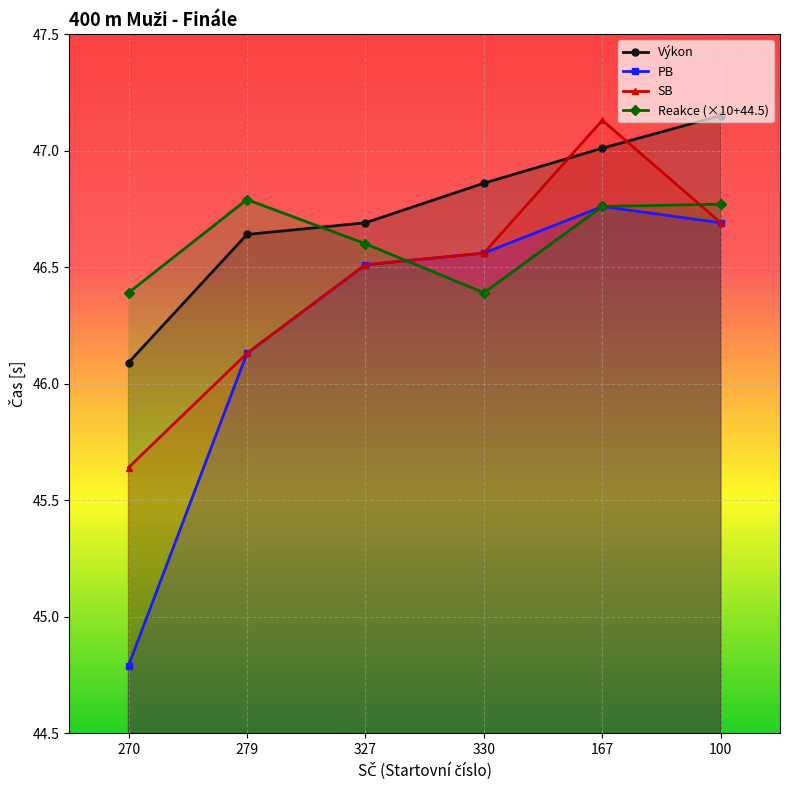

What is the label of the 1st point from the left?

270